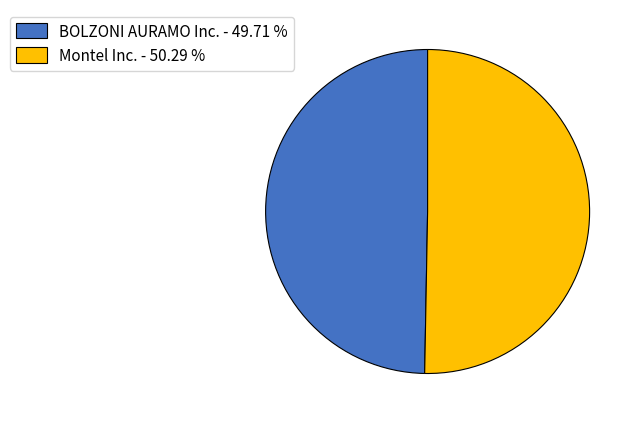

The BOLZONI AURAMO Inc. slice represents 41% of the pie. True or false?

False